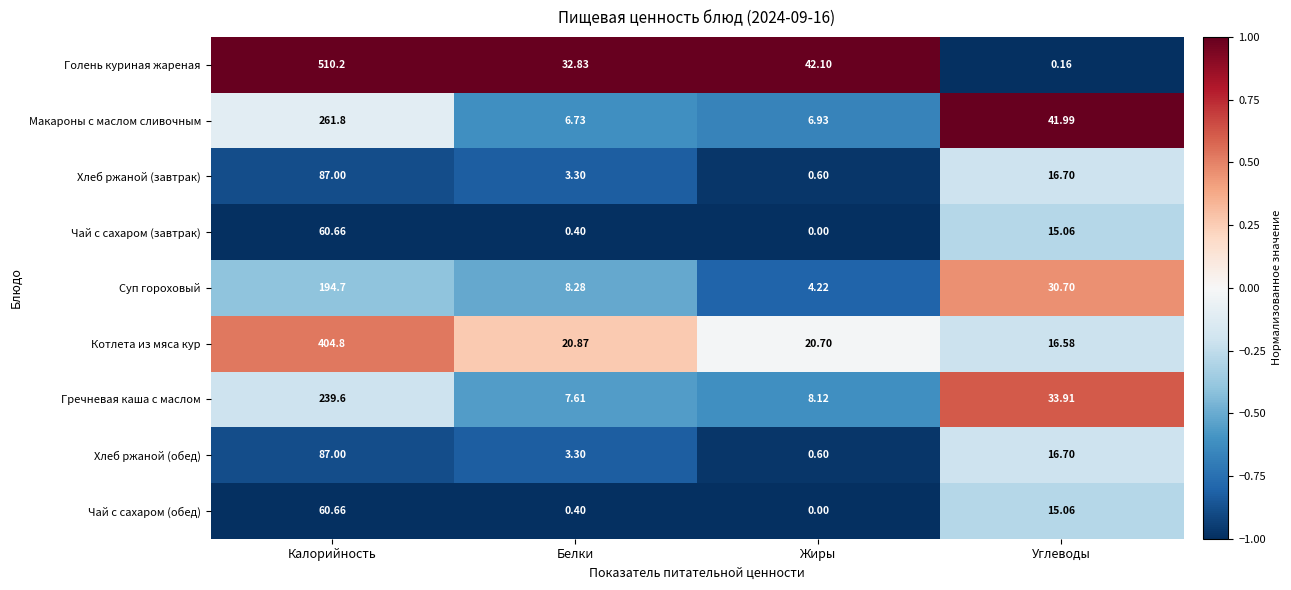

How many categories are shown in the chart?

4